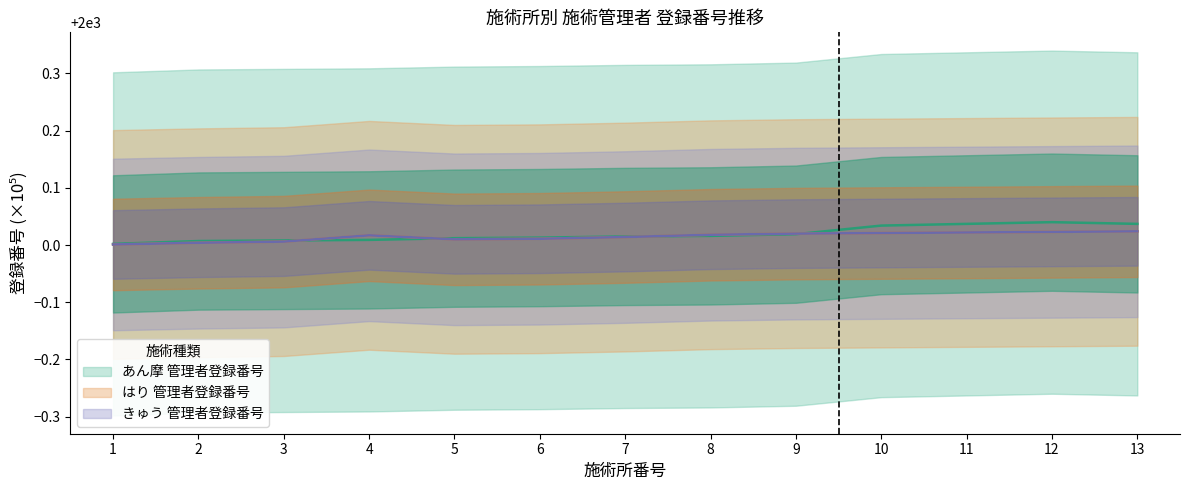

Reading left to right, what are all the values shown in this chart?

あん摩管理者登録番号: 1=2000.0	2=2000.0	3=2000.0	4=2000.0	5=2000.0	6=2000.0	7=2000.0	8=2000.0	9=2000.0	10=2000.0	11=2000.0	12=2000.0	13=2000.0
はり管理者登録番号: 1=2000.0	2=2000.0	3=2000.0	4=2000.0	5=2000.0	6=2000.0	7=2000.0	8=2000.0	9=2000.0	10=2000.0	11=2000.0	12=2000.0	13=2000.0
きゅう管理者登録番号: 1=2000.0	2=2000.0	3=2000.0	4=2000.0	5=2000.0	6=2000.0	7=2000.0	8=2000.0	9=2000.0	10=2000.0	11=2000.0	12=2000.0	13=2000.0